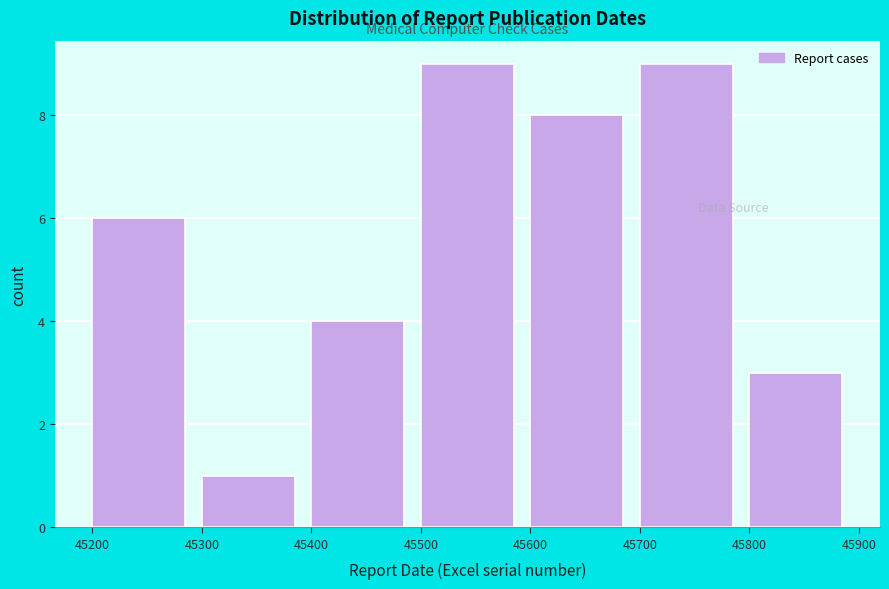

Reading left to right, transcribe this chart: for each bar, give the range it covers on the x-axis and its height. The values are not printed on the chart, so give them approximately, as read against the axis.

45200 to 45300: 6
45300 to 45400: 1
45400 to 45500: 4
45500 to 45600: 9
45600 to 45700: 8
45700 to 45800: 9
45800 to 45900: 3